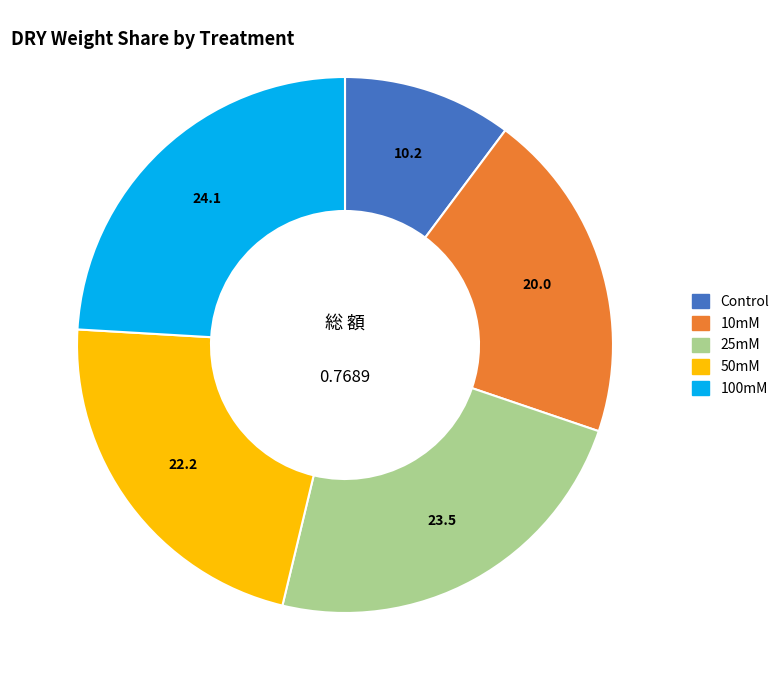

The 25mM slice represents 31% of the pie. True or false?

False